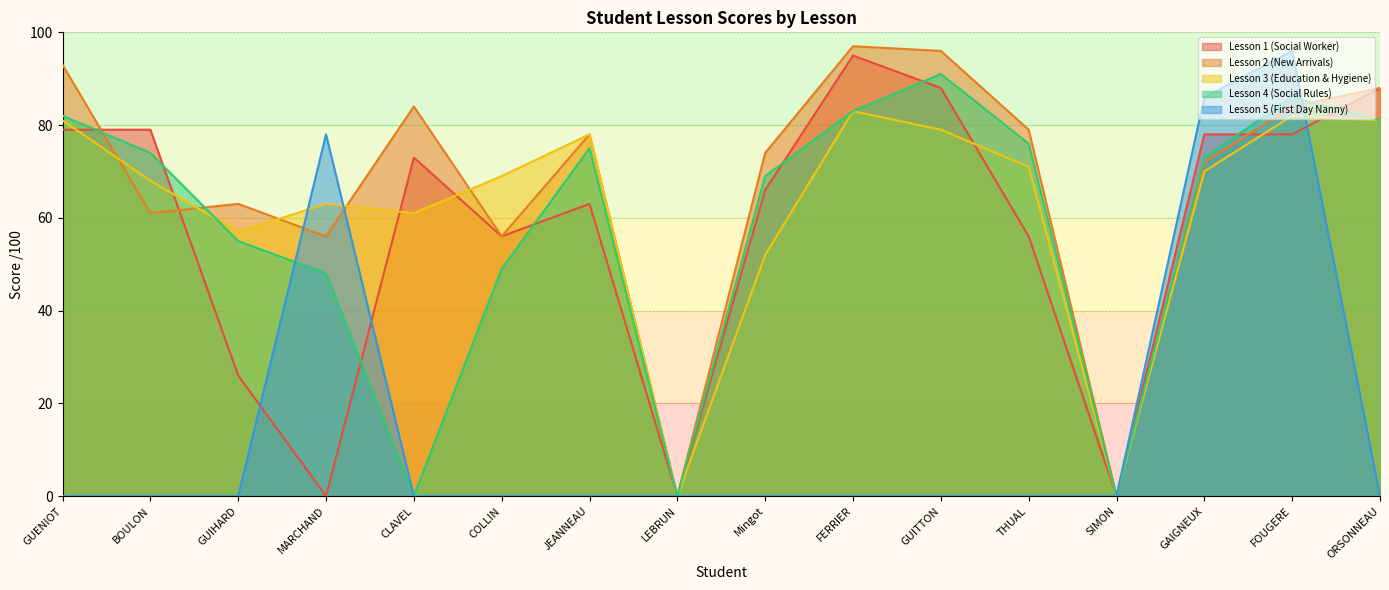

What is the label of the 9th point from the right?

LEBRUN